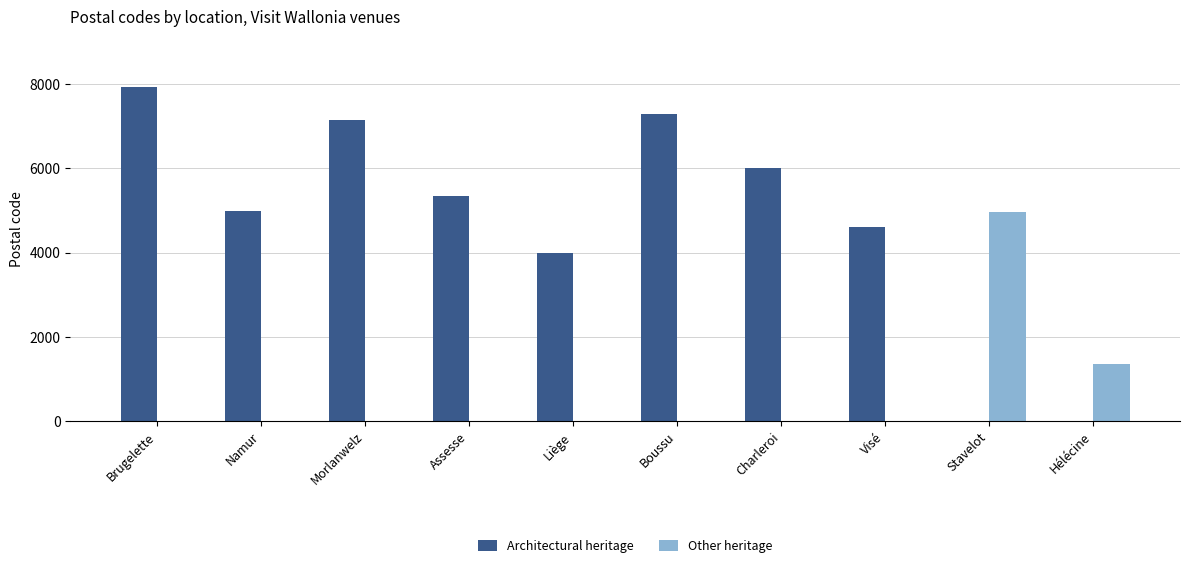

Between Assesse and Liège, which series saw the biggest shift?

Architectural heritage